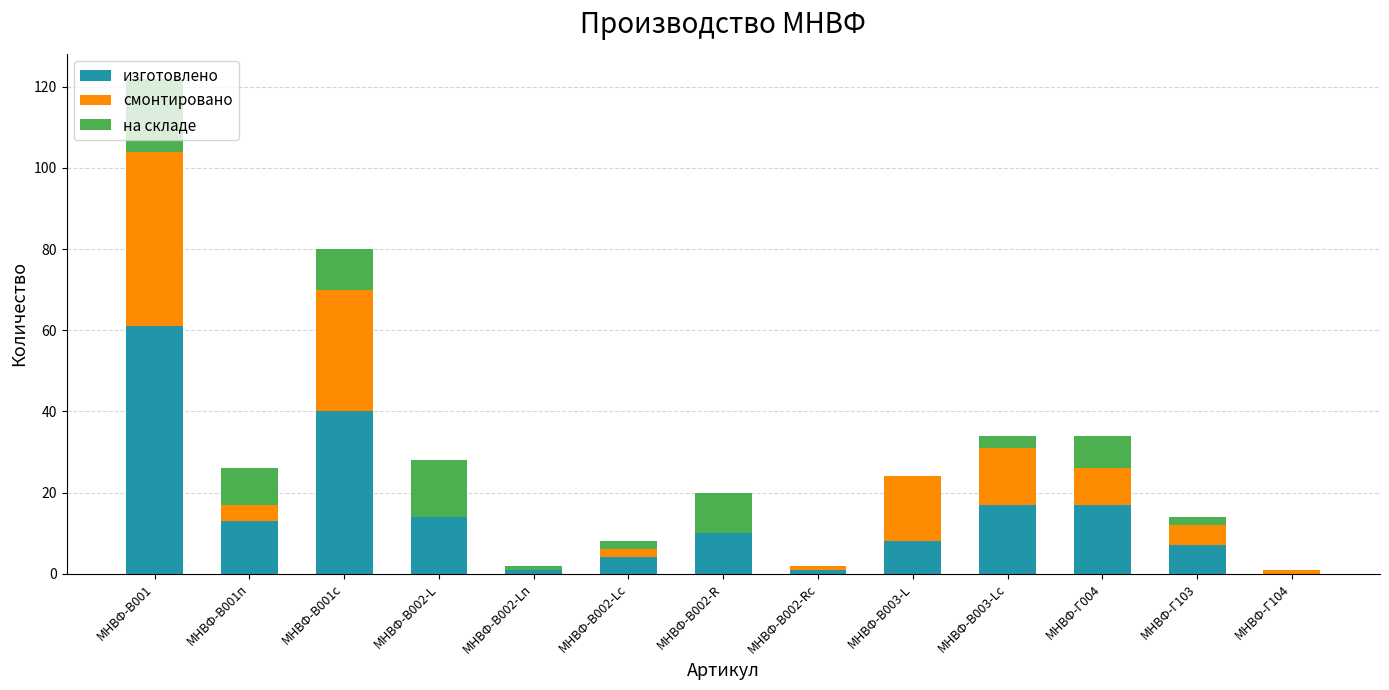

At which category is the sum across all series the highest?

МНВФ-В001